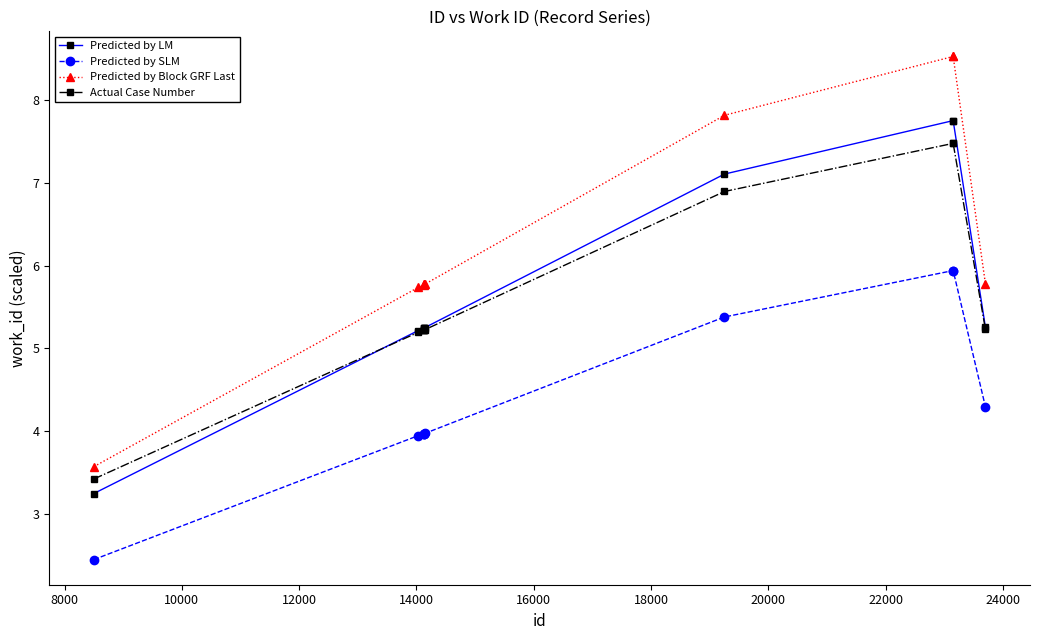

At how many categories does at least one series exceed 7?

3